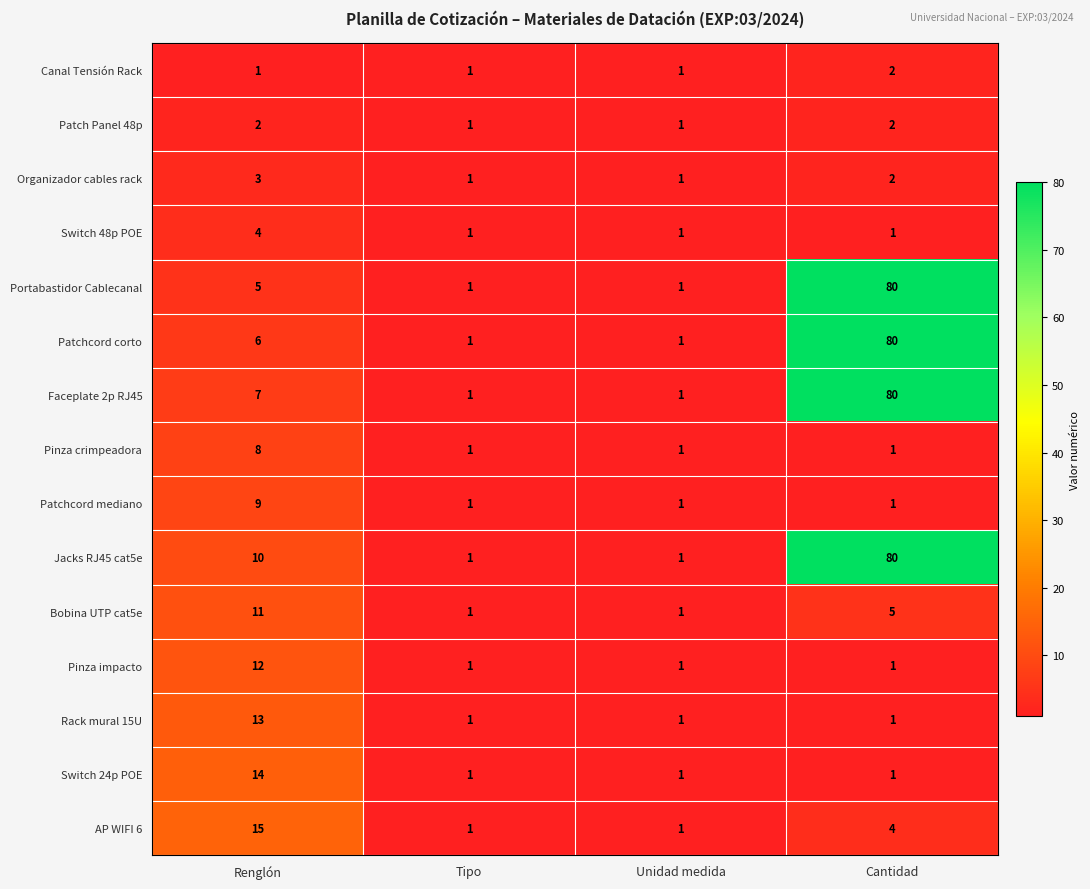

What is the difference between the highest and lowest values at Renglón?

14